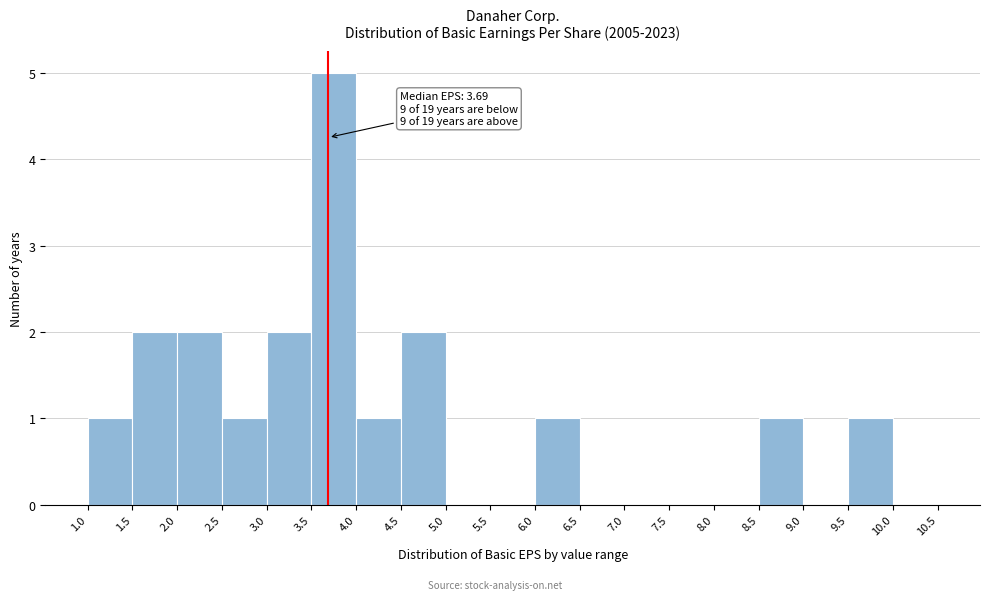

Which range on the x-axis has the tallest bar?

3.5 to 4.0